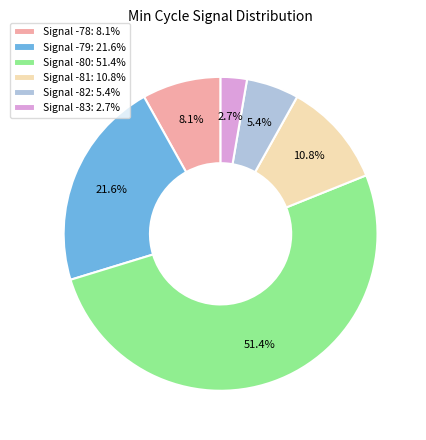

Count the number of slices in the pie.

6